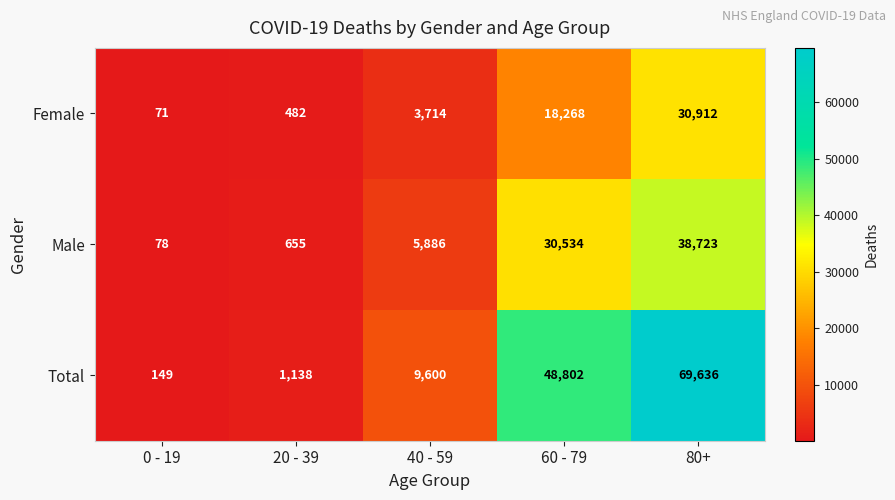

Where is Total nearest to the value 34892?

60 - 79